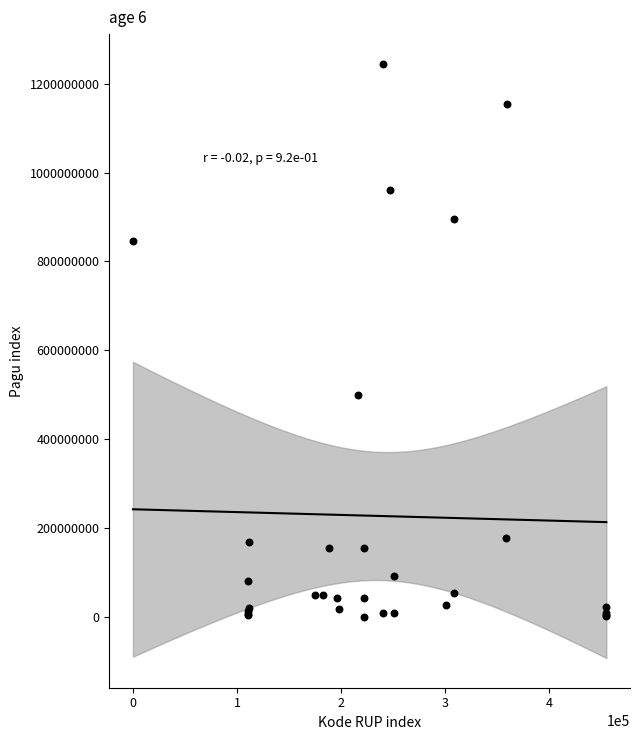

What Y value in the scatter plot is closest to 622840000?

499932000